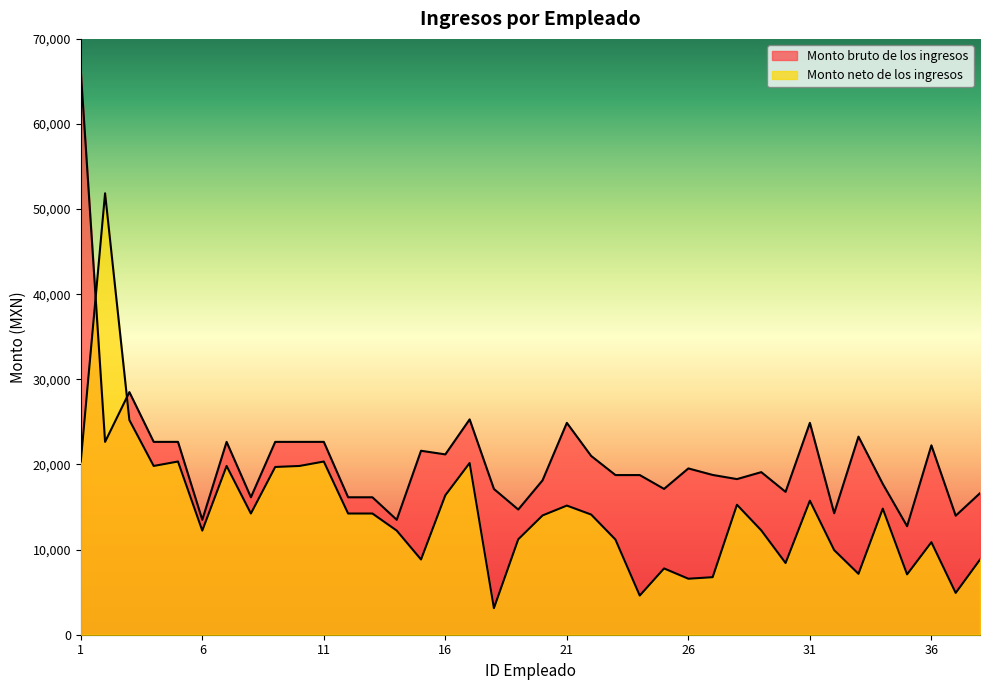

List the series in order of their peak value, lowest first.

Monto neto de los ingresos, Monto bruto de los ingresos